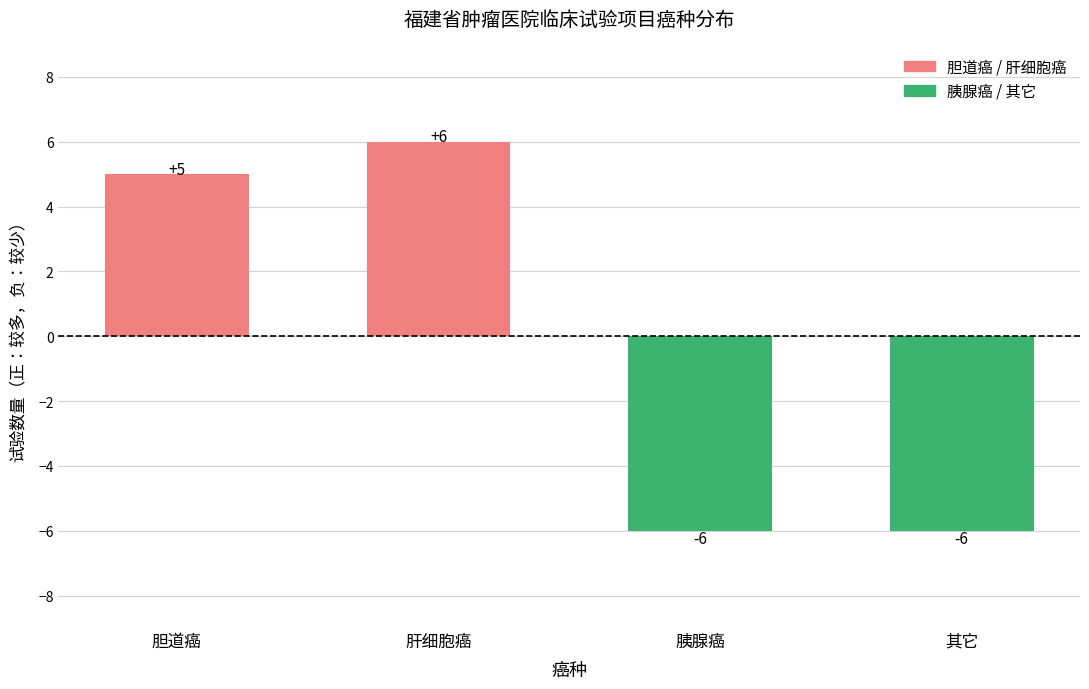

True or false: 胆道癌/肝细胞癌（正向） has a value of 5 at 胆道癌.

True